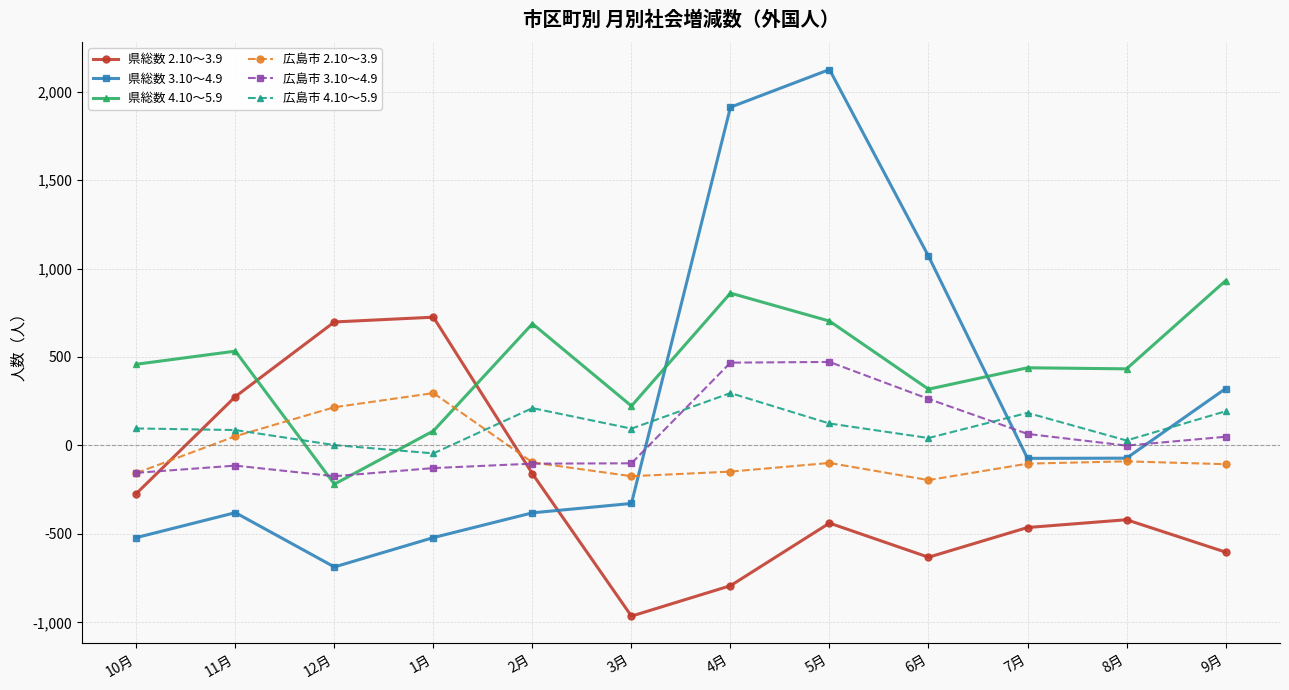

How many distinct data groups are displayed?

6